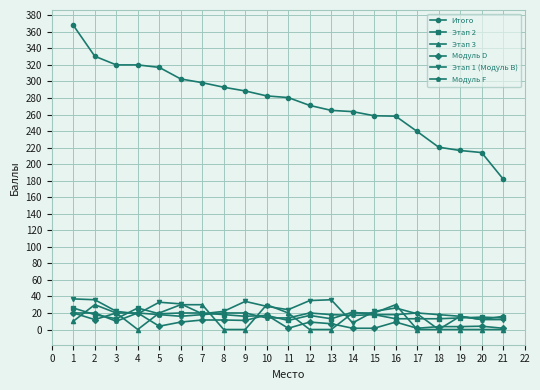

Which series has the largest range (max minus min)?

Итого